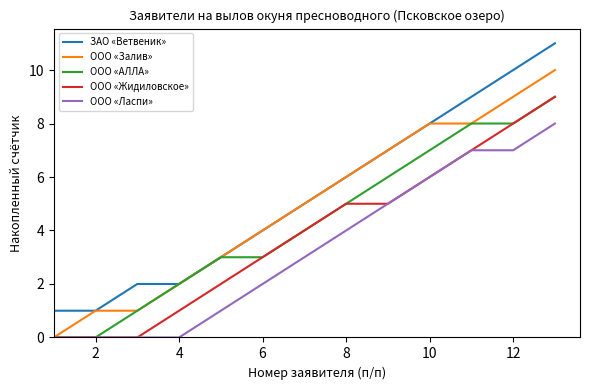

True or false: ЗАО «Ветвеник» and ООО «Ласпи» cross at least once.

False